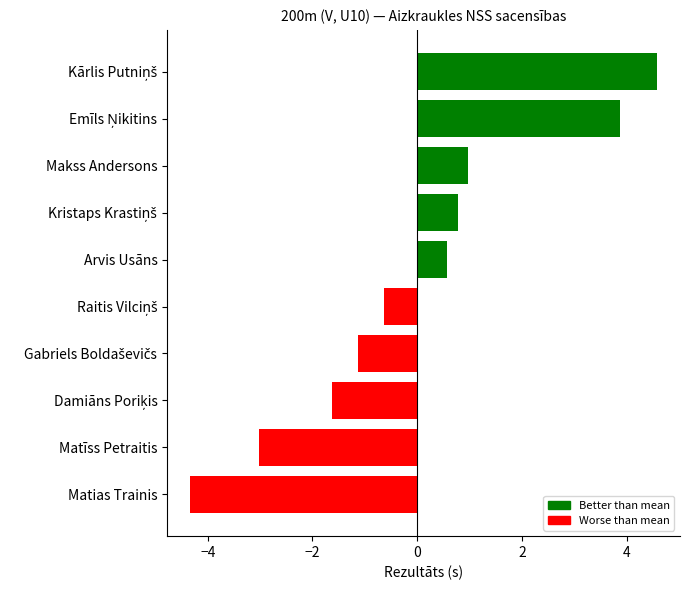

What is the maximum value shown in the chart?

4.6